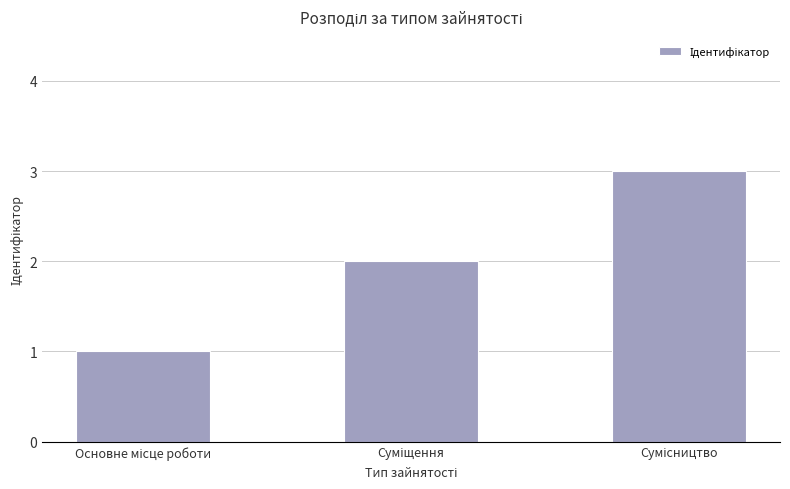

What is the sum of all values?

6